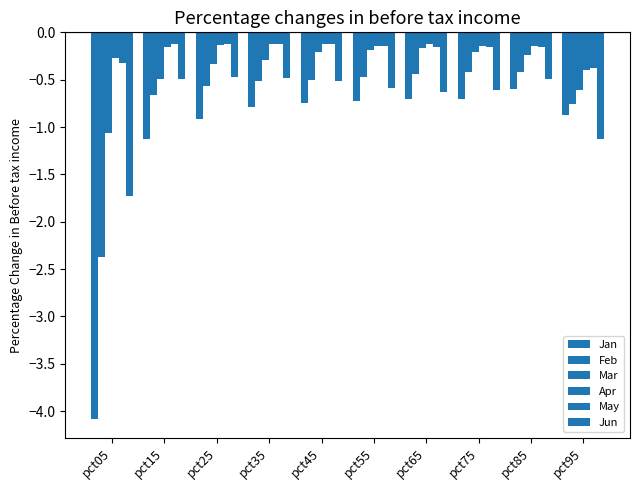

What is the difference between the May values at pct05 and pct55?

0.2